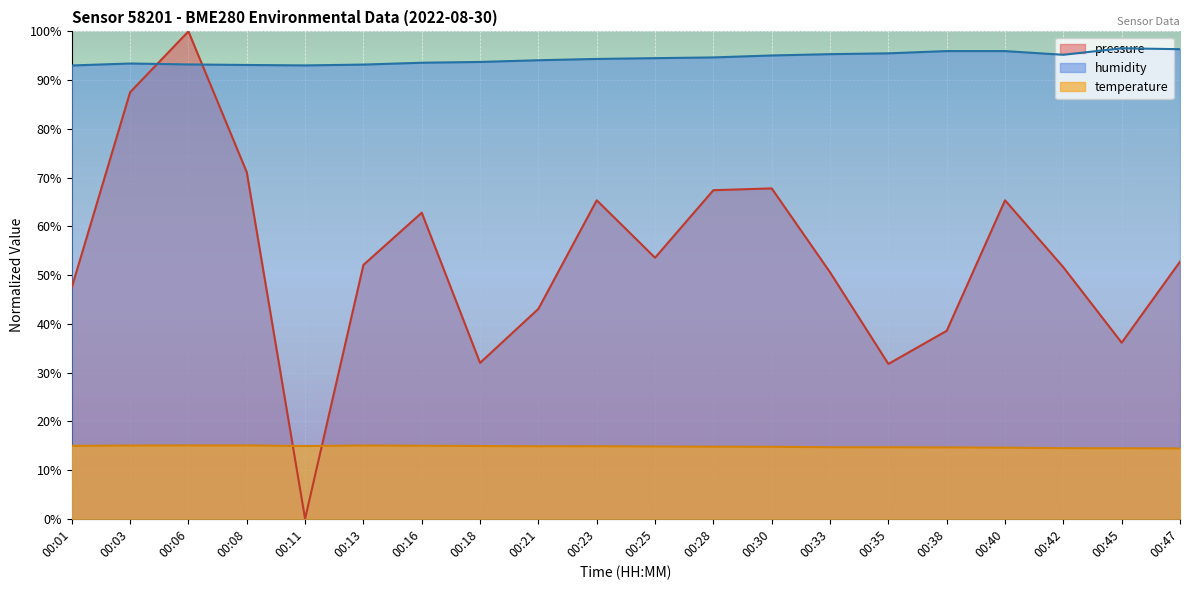

Which label corresponds to the largest value in the chart?

00:06